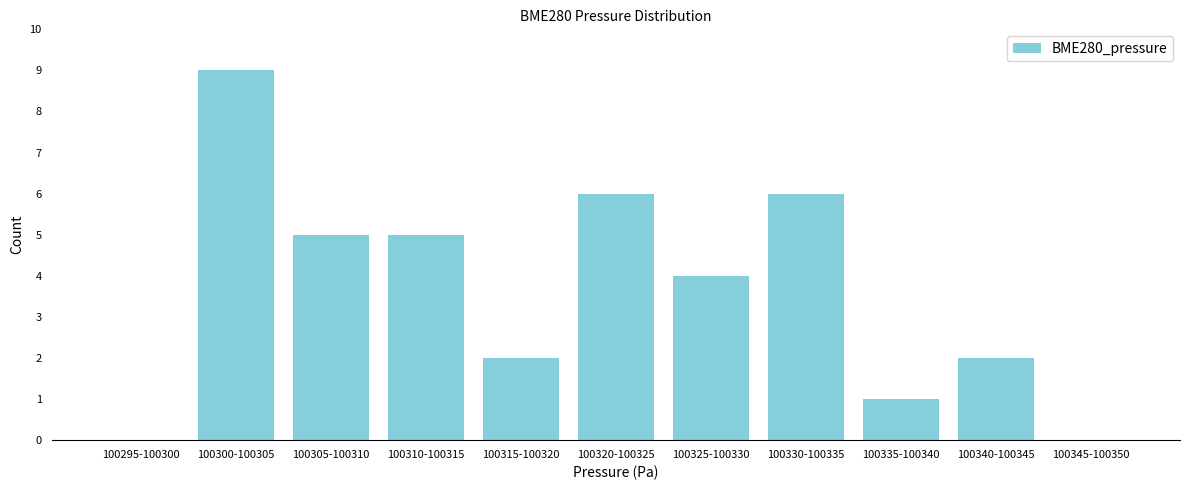

Reading left to right, what are all the values shown in this chart?

100295-100300=0	100300-100305=9	100305-100310=5	100310-100315=5	100315-100320=2	100320-100325=6	100325-100330=4	100330-100335=6	100335-100340=1	100340-100345=2	100345-100350=0